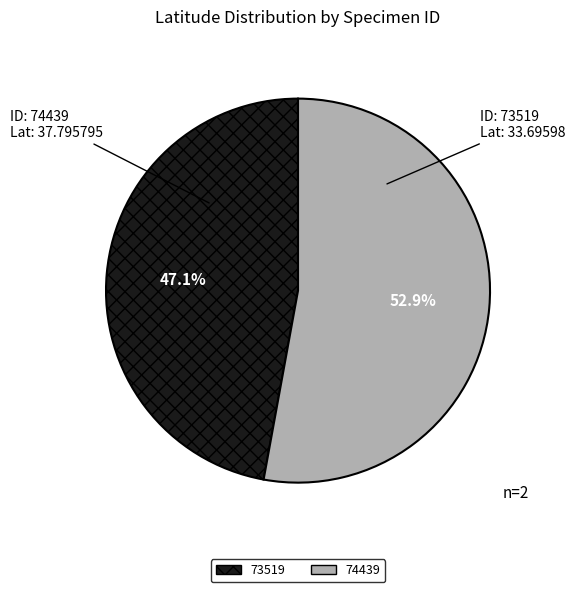

Do 74439 and 73519 together represent more than half of the pie?

Yes